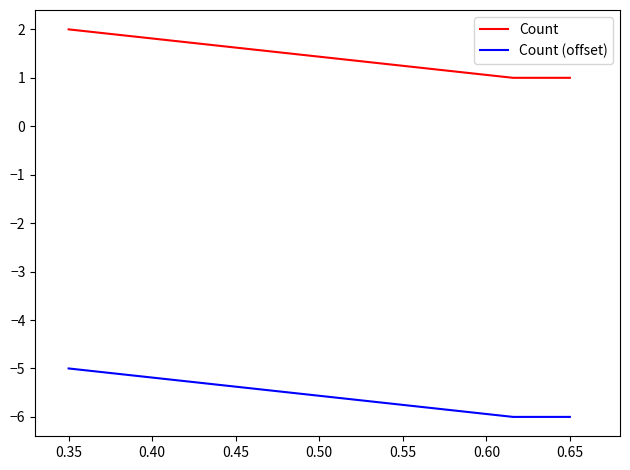

Reading left to right, list all the values displayed in this chart.

Count: 2	1	1
Count (offset): -5	-6	-6